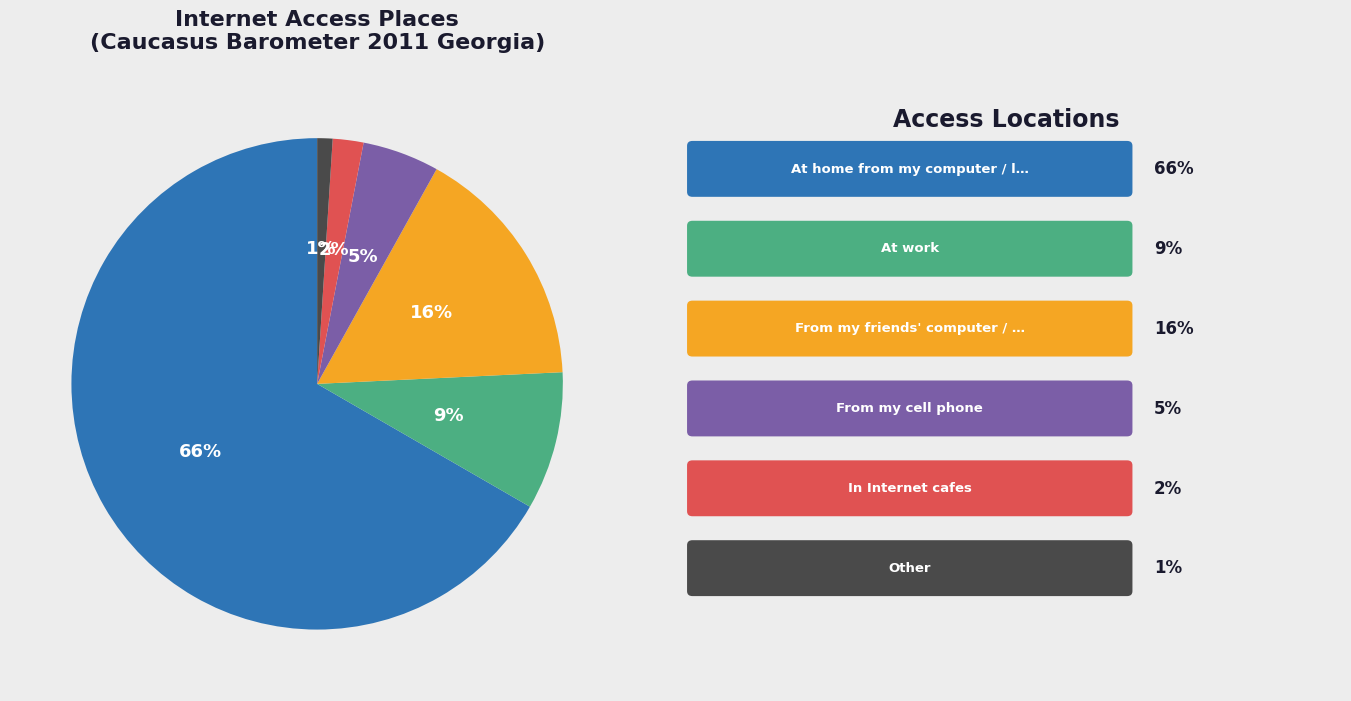

Count the number of slices in the pie.

6